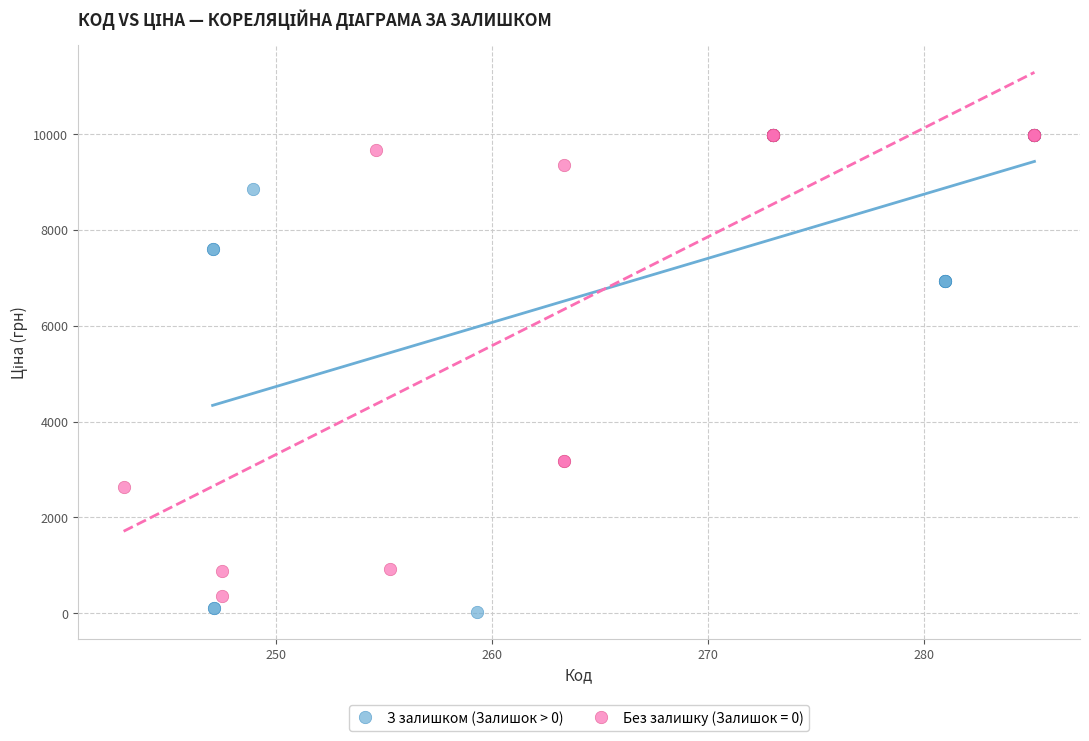

Which series has the largest Y range (max minus min)?

З залишком (Залишок > 0)